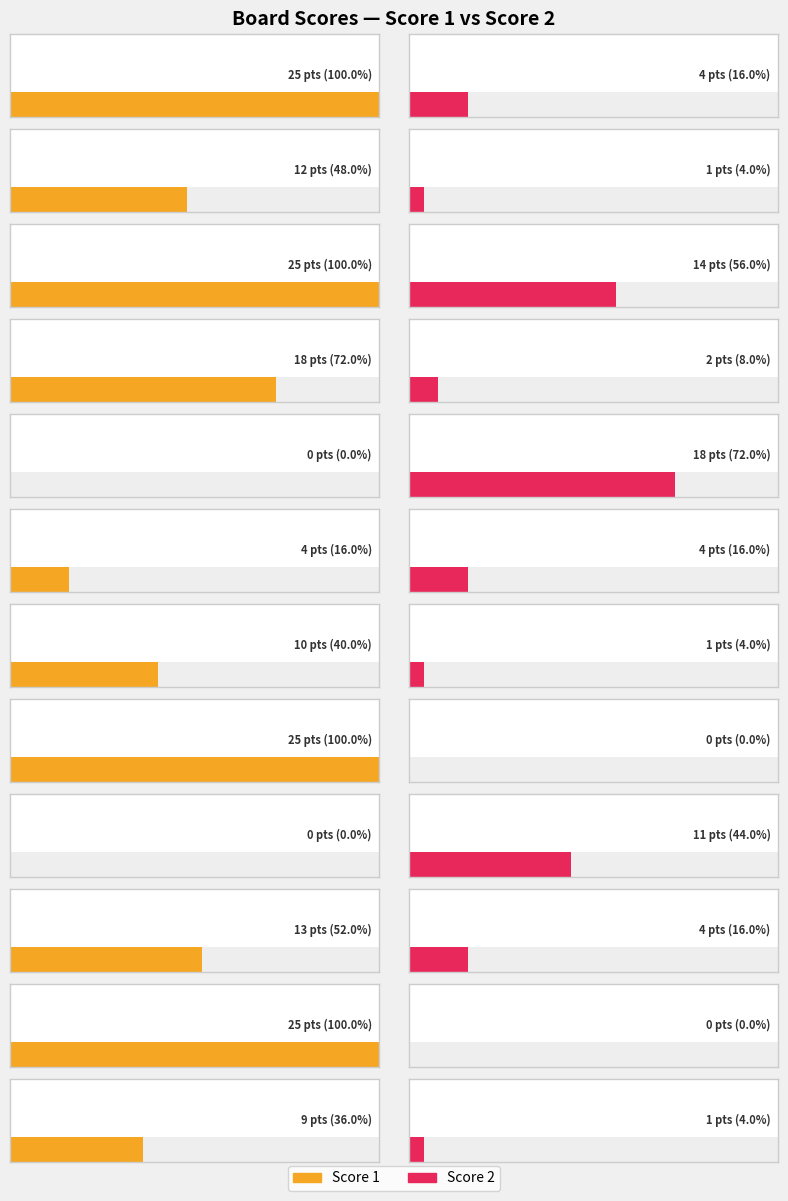

How many positive values does the Score 1 series have?

10